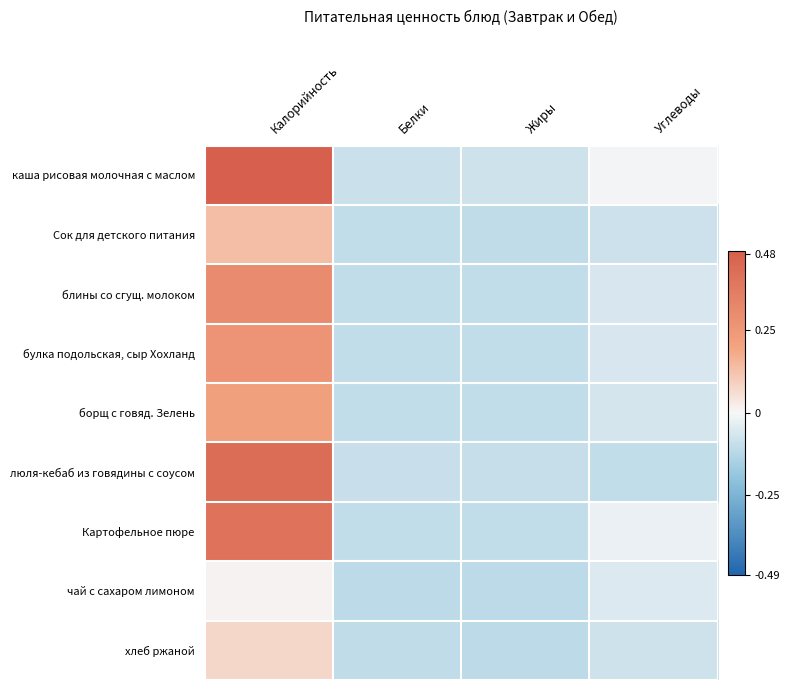

Reading left to right, extract all data points from this chart.

каша рисовая молочная с маслом: Калорийность=0.5	Белки=-0.1	Жиры=-0.1	Углеводы=-0.0
Сок для детского питания: Калорийность=0.1	Белки=-0.1	Жиры=-0.1	Углеводы=-0.1
блины со сгущ. молоком: Калорийность=0.3	Белки=-0.1	Жиры=-0.1	Углеводы=-0.1
булка подольская, сыр Хохланд: Калорийность=0.3	Белки=-0.1	Жиры=-0.1	Углеводы=-0.1
борщ с говяд. Зелень: Калорийность=0.2	Белки=-0.1	Жиры=-0.1	Углеводы=-0.1
люля-кебаб из говядины с соусом: Калорийность=0.4	Белки=-0.1	Жиры=-0.1	Углеводы=-0.1
Картофельное пюре: Калорийность=0.4	Белки=-0.1	Жиры=-0.1	Углеводы=-0.0
чай с сахаром лимоном: Калорийность=0.0	Белки=-0.1	Жиры=-0.1	Углеводы=-0.1
хлеб ржаной: Калорийность=0.1	Белки=-0.1	Жиры=-0.1	Углеводы=-0.1